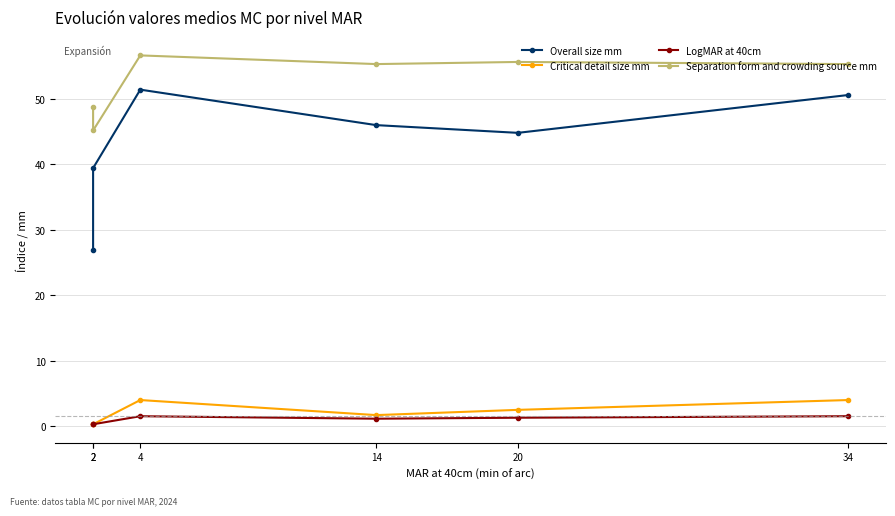

Reading left to right, what are all the values shown in this chart?

Overall size mm: 34=50.6	20=44.8	14=46.0	4=51.4	2=39.4	2=27.0
Critical detail size mm: 34=4.0	20=2.5	14=1.7	4=4.0	2=0.3	2=0.3
LogMAR at 40cm: 34=1.5	20=1.3	14=1.1	4=1.5	2=0.3	2=0.3
Separation form and crowding source mm: 34=55.3	20=55.6	14=55.3	4=56.7	2=45.2	2=48.8